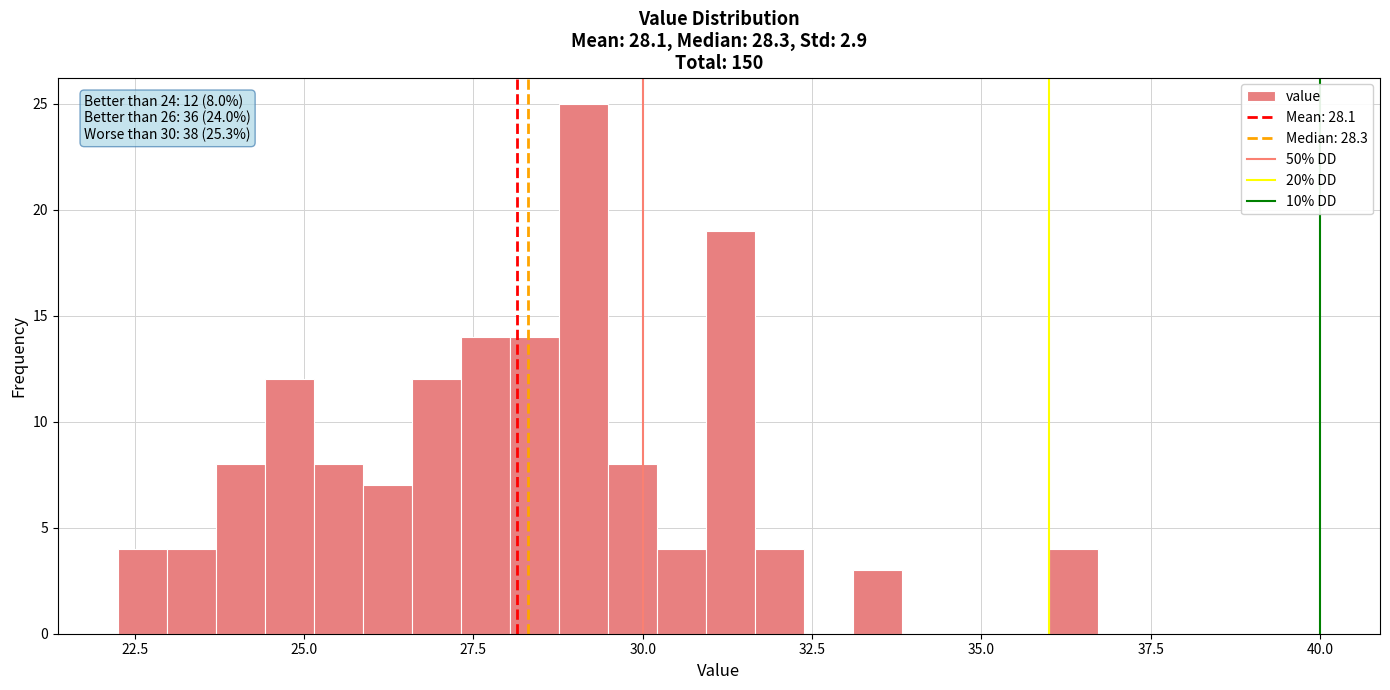

Around what value on the x-axis is the tallest bar? Give the approximate position of its centre, as read against the axis.

29.0